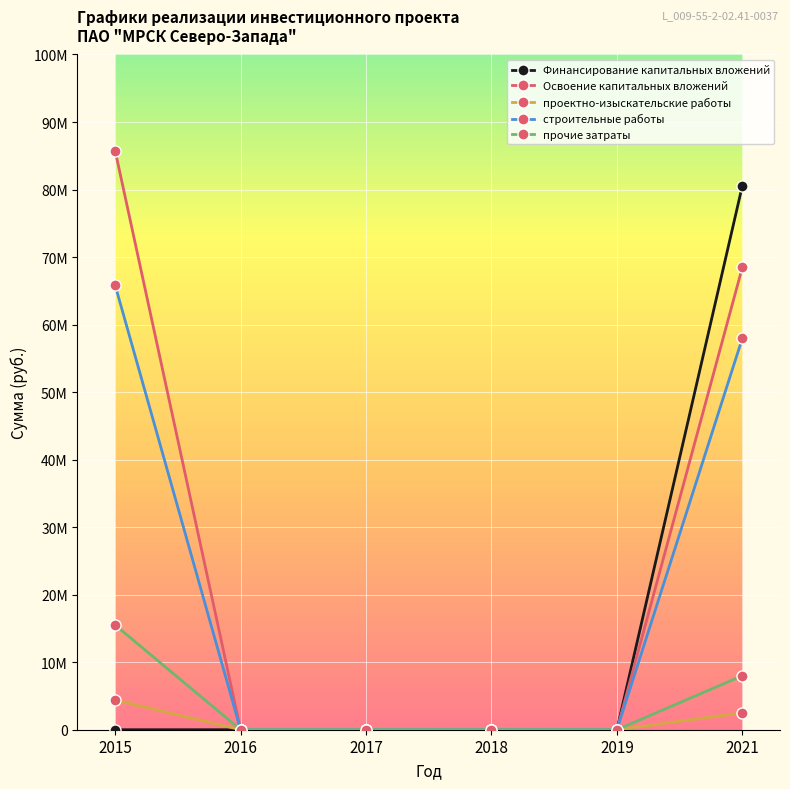

Is the value of проектно-изыскательские работы at 2021 greater than the value of строительные работы at 2017?

Yes